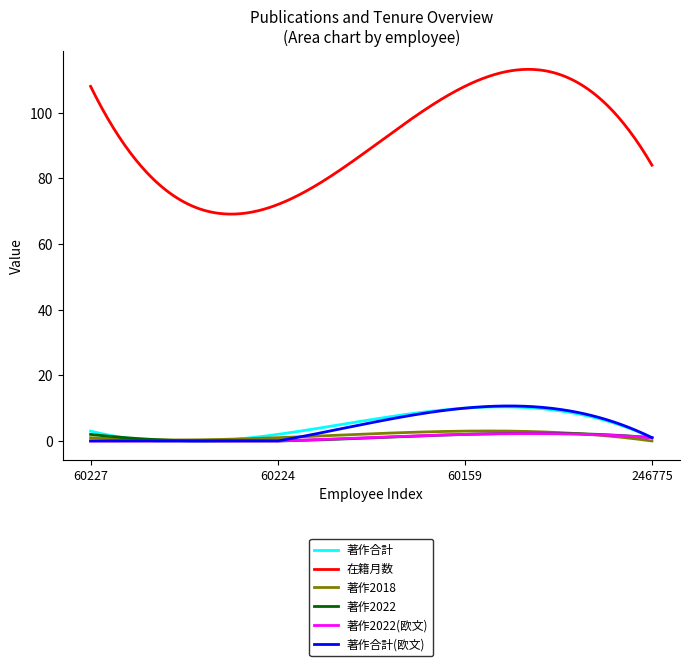

Which series has the largest total across all categories?

在籍月数